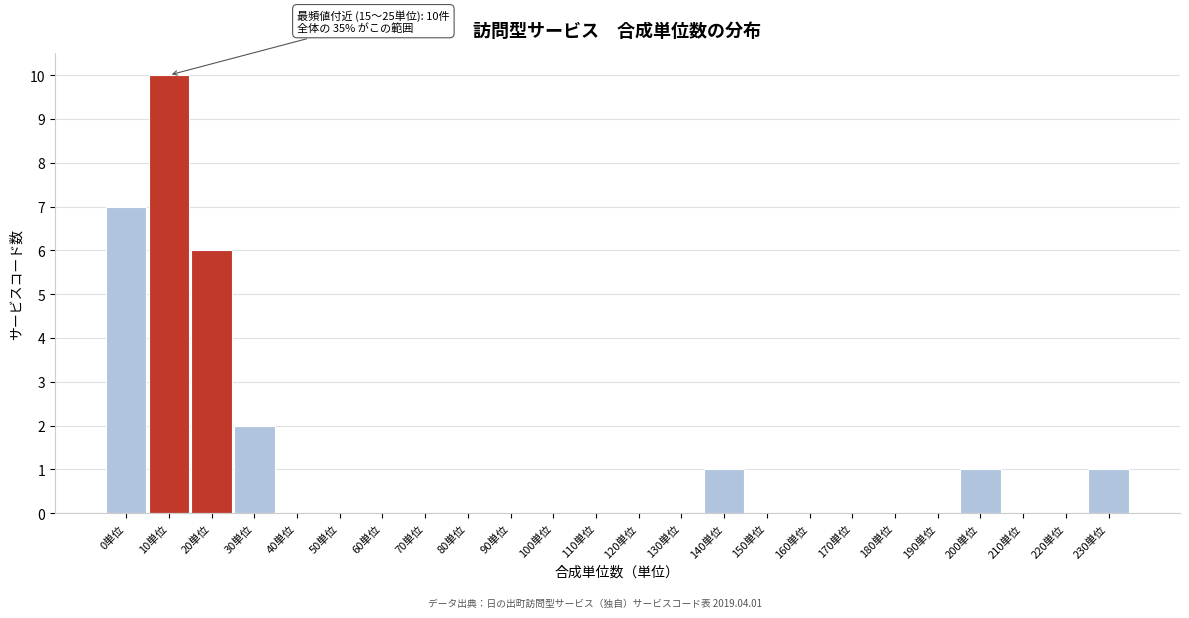

Reading right to left, transcribe all the data shown in this chart.

230単位=1	220単位=0	210単位=0	200単位=1	190単位=0	180単位=0	170単位=0	160単位=0	150単位=0	140単位=1	130単位=0	120単位=0	110単位=0	100単位=0	90単位=0	80単位=0	70単位=0	60単位=0	50単位=0	40単位=0	30単位=2	20単位=6	10単位=10	0単位=7